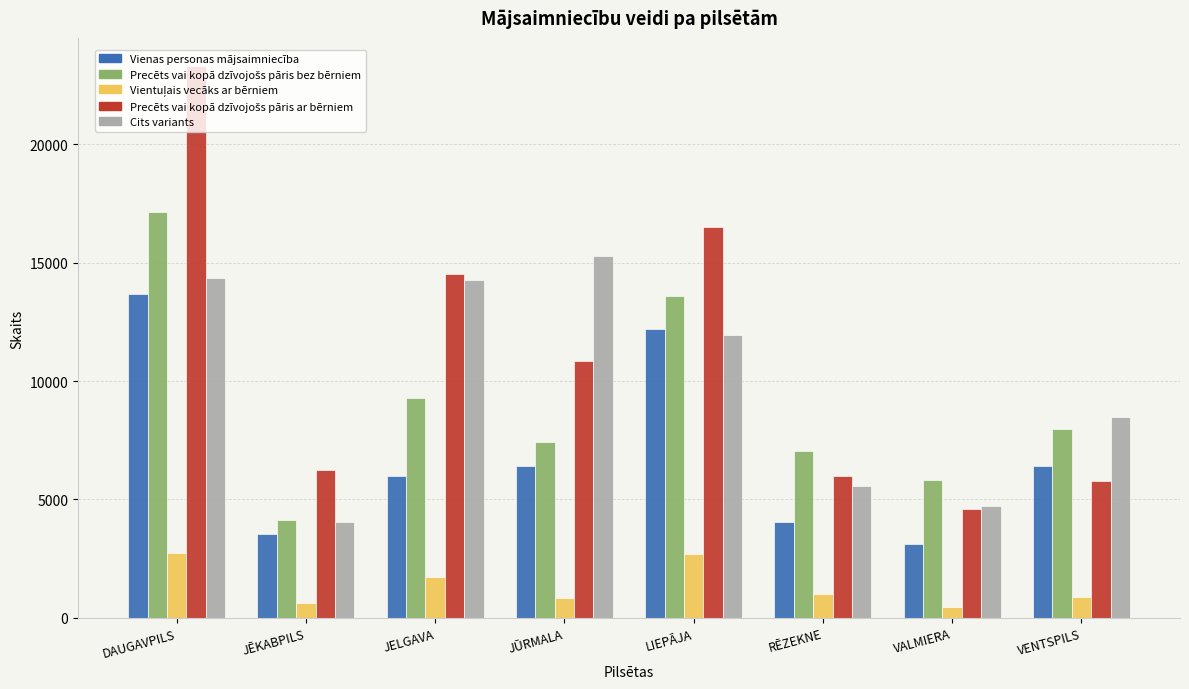

What is the approximate value of Cits variants at LIEPĀJA?

11926.5